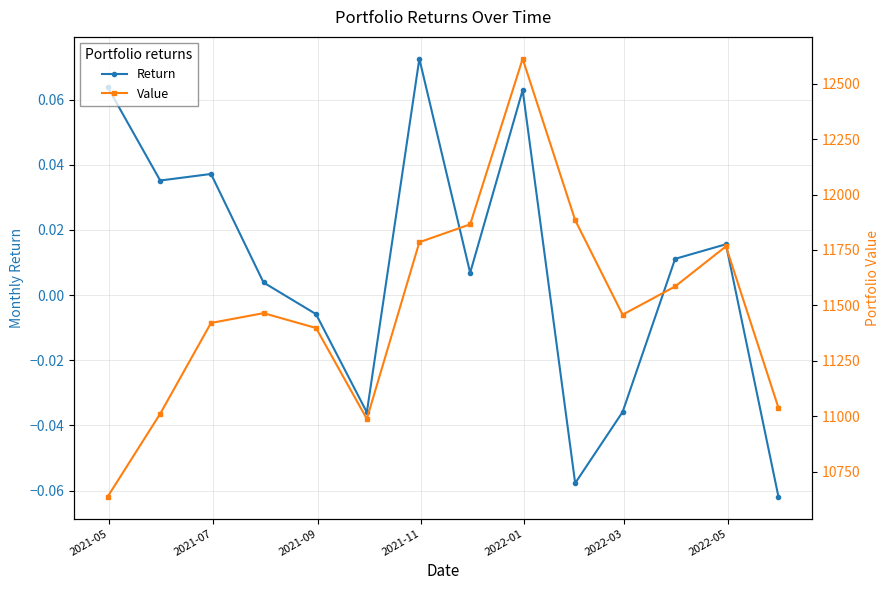

Is this an area chart (filled region under the line)?

No